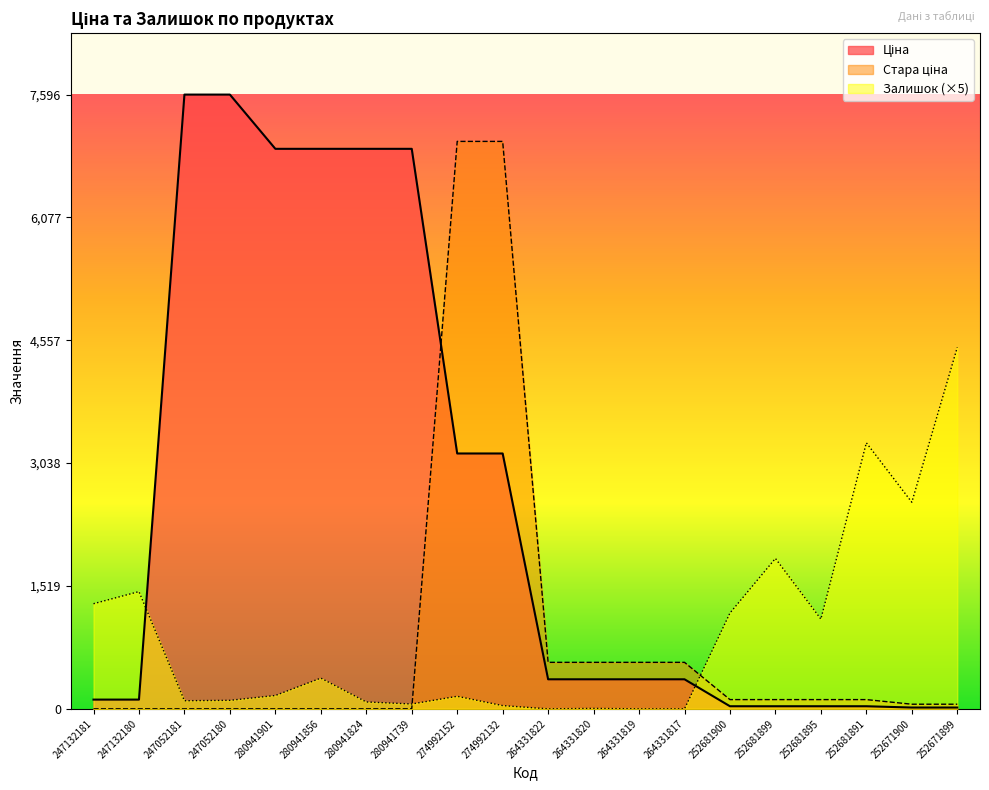

What is the highest value of the Залишок series?

4470.0